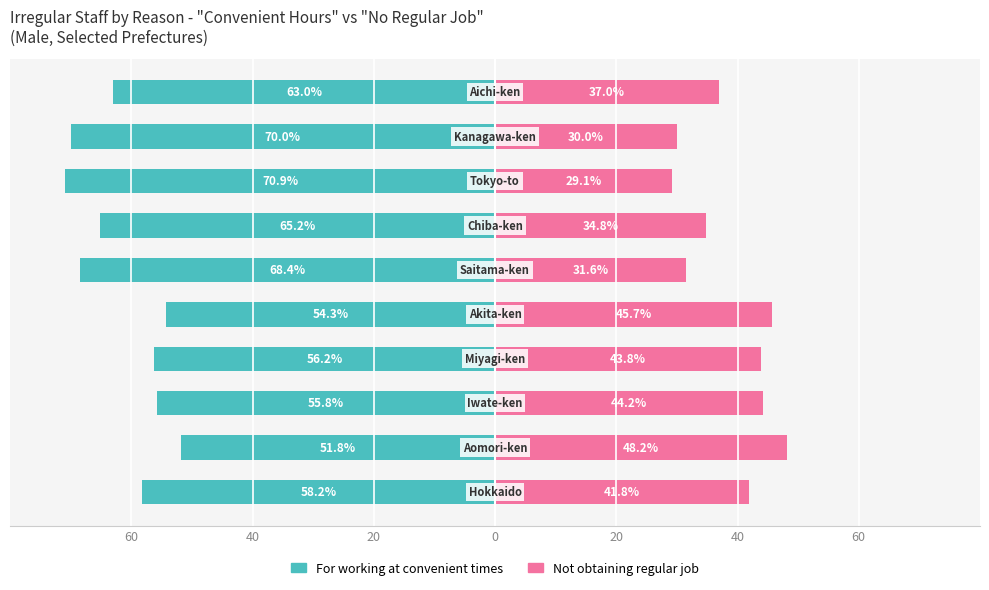

How many bars are there in total?

20